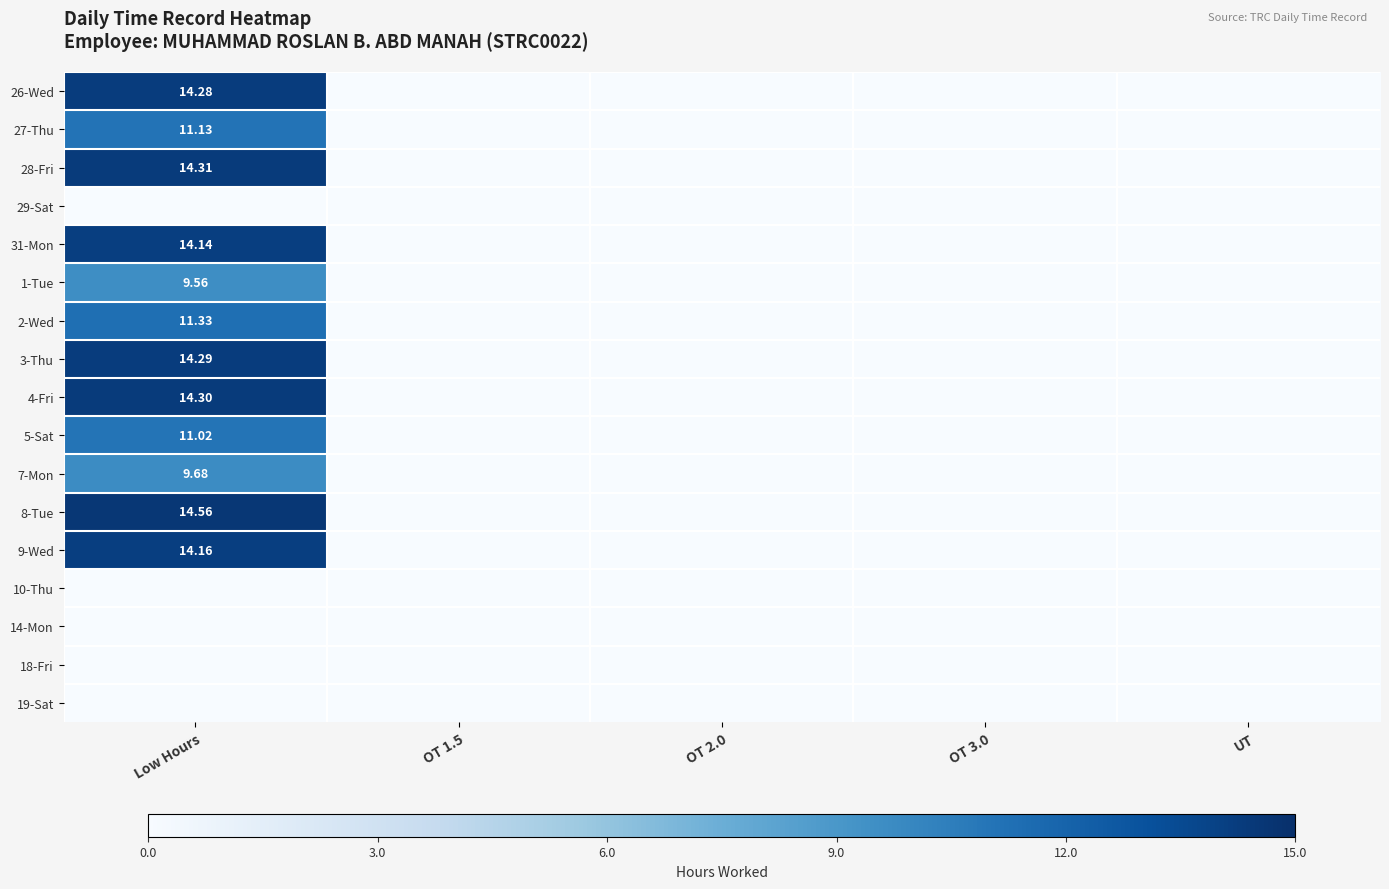

What is the sum of all 5-Sat values?

11.0